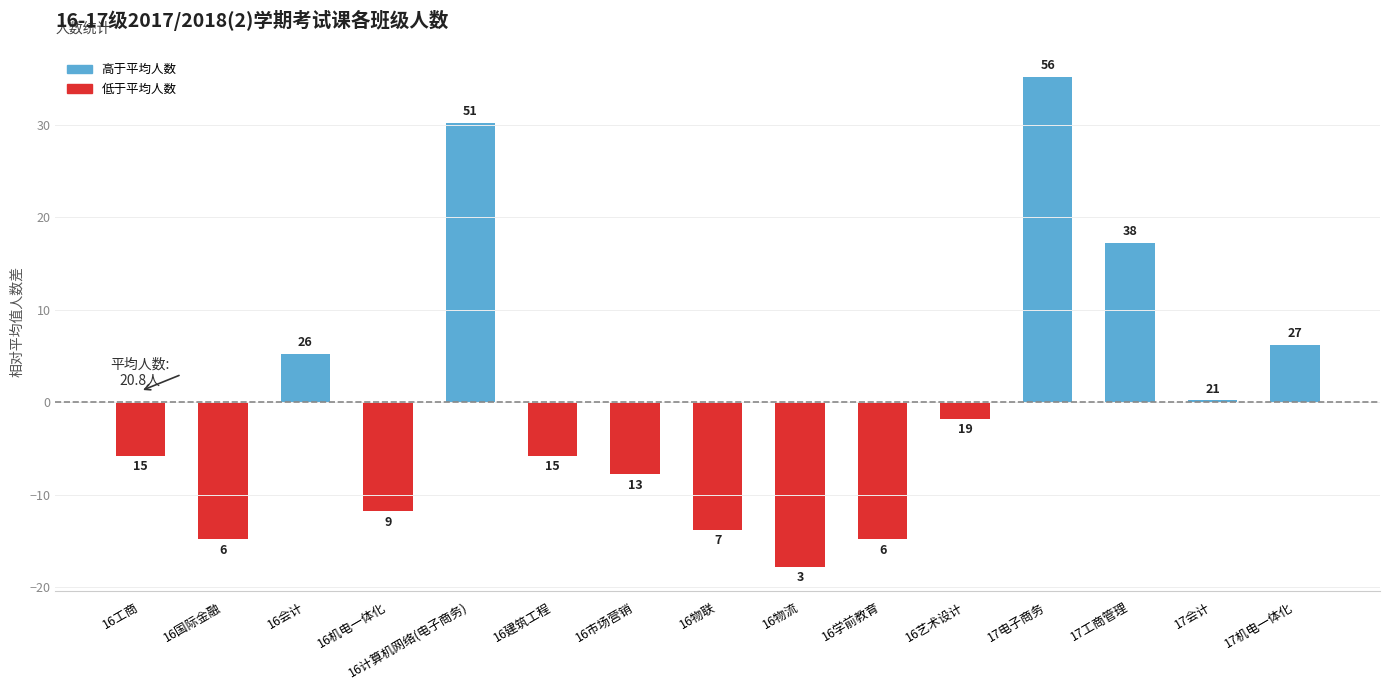

What is the maximum value shown in the chart?

35.2